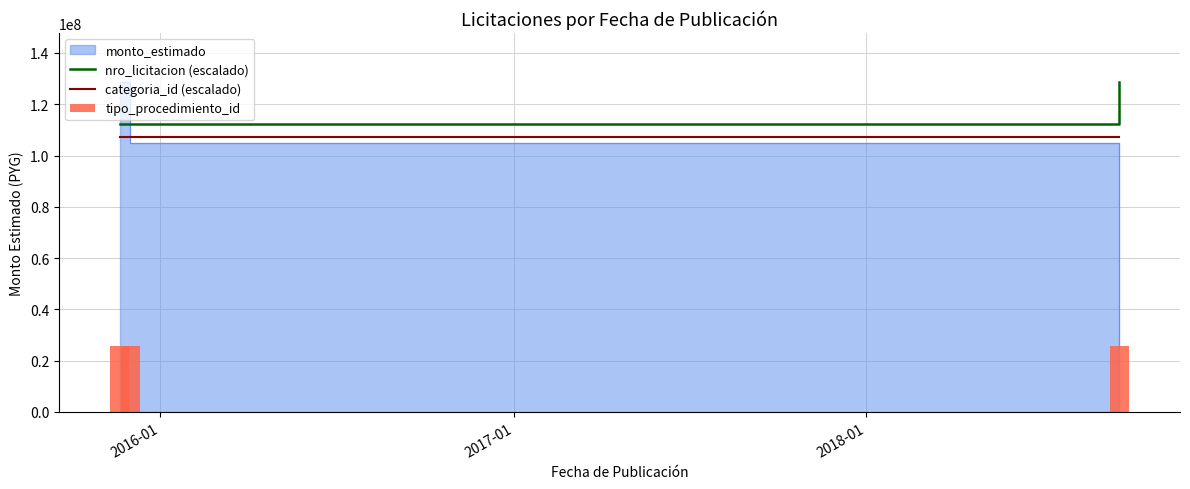

What is the sum of all categoria_id (escalado) values?

321250000.0